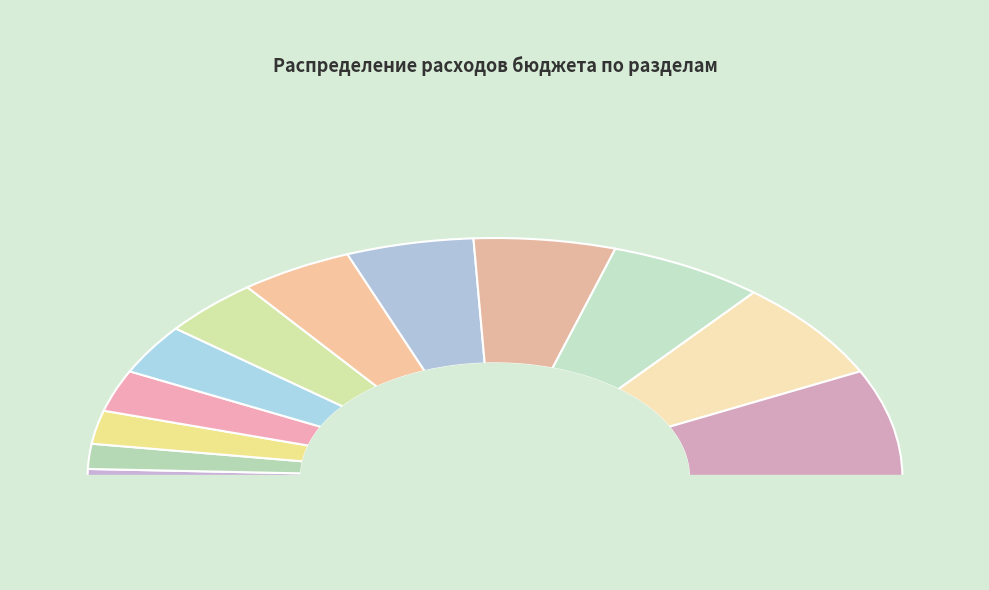

The Образование slice represents 15% of the pie. True or false?

False